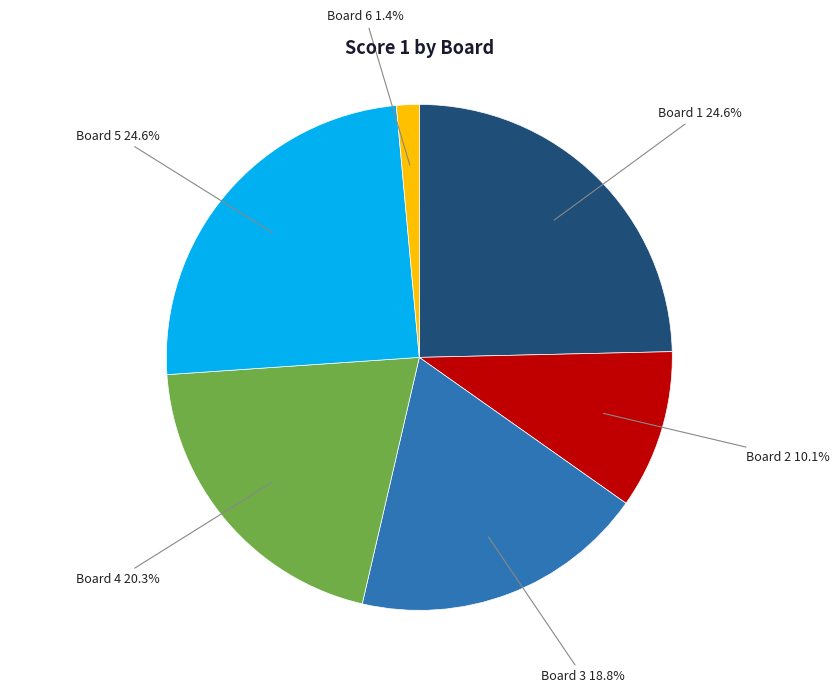

Is there any slice that represents more than half of the pie?

No